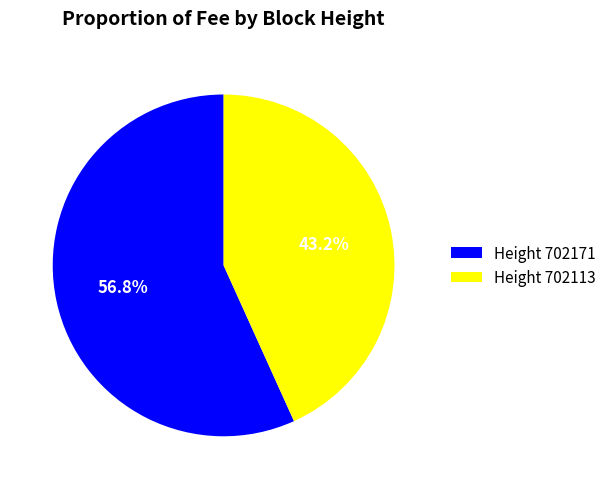

Rank the categories by value from highest to lowest.

Height 702171, Height 702113